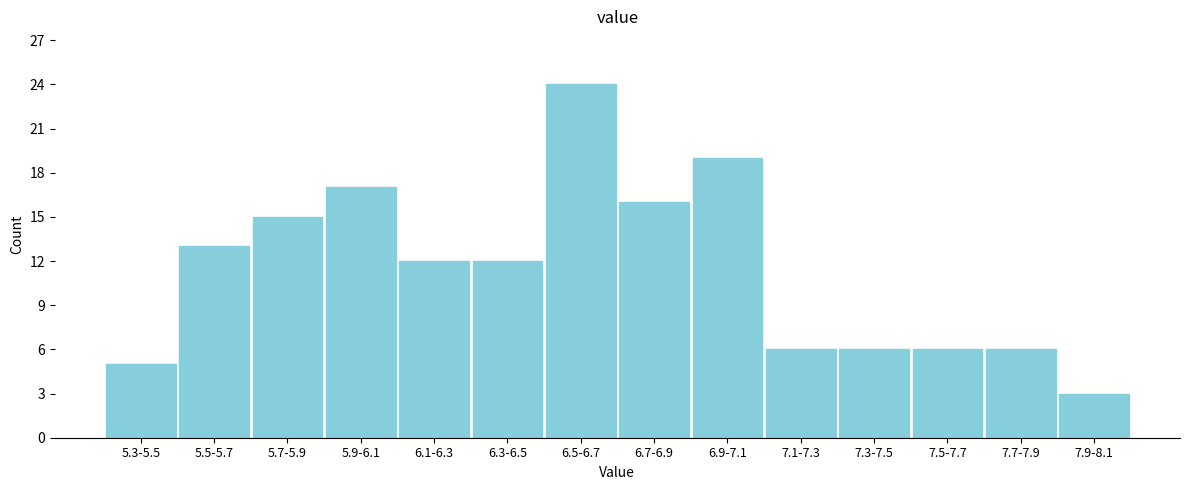

Reading right to left, list all the values displayed in this chart.

7.9-8.1=3	7.7-7.9=6	7.5-7.7=6	7.3-7.5=6	7.1-7.3=6	6.9-7.1=19	6.7-6.9=16	6.5-6.7=24	6.3-6.5=12	6.1-6.3=12	5.9-6.1=17	5.7-5.9=15	5.5-5.7=13	5.3-5.5=5